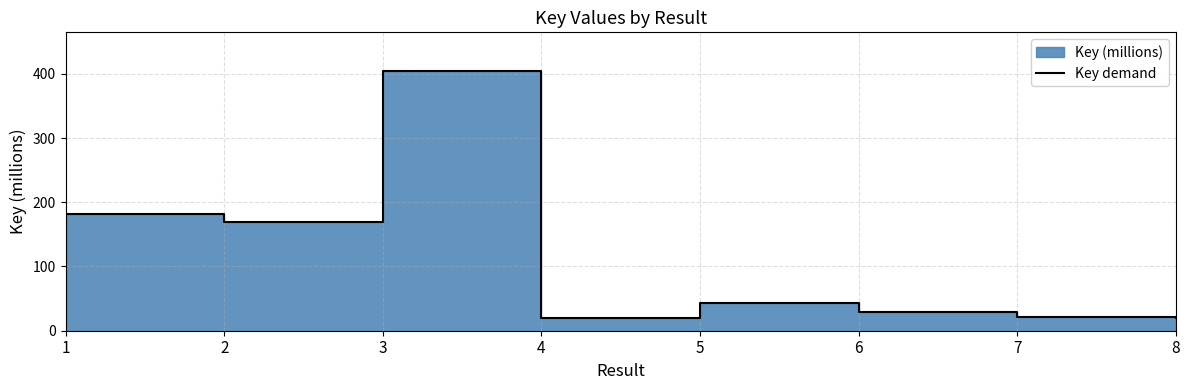

What is the difference between the maximum and minimum values?

384.7